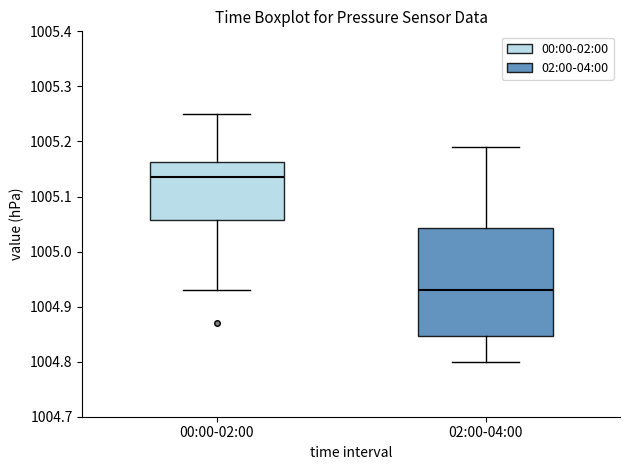

Which box has the lowest median line?

02:00-04:00